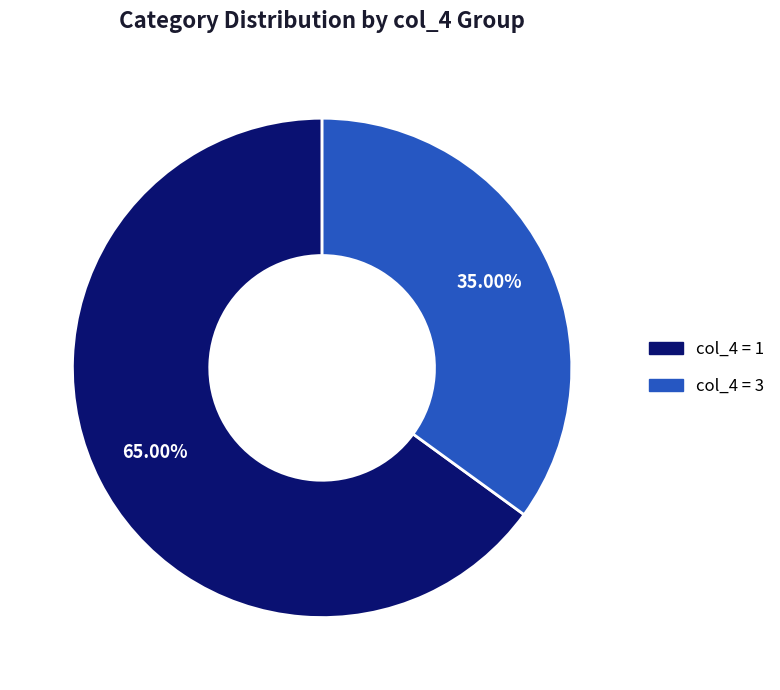

To the nearest percent, what is the average slice percentage?

50%